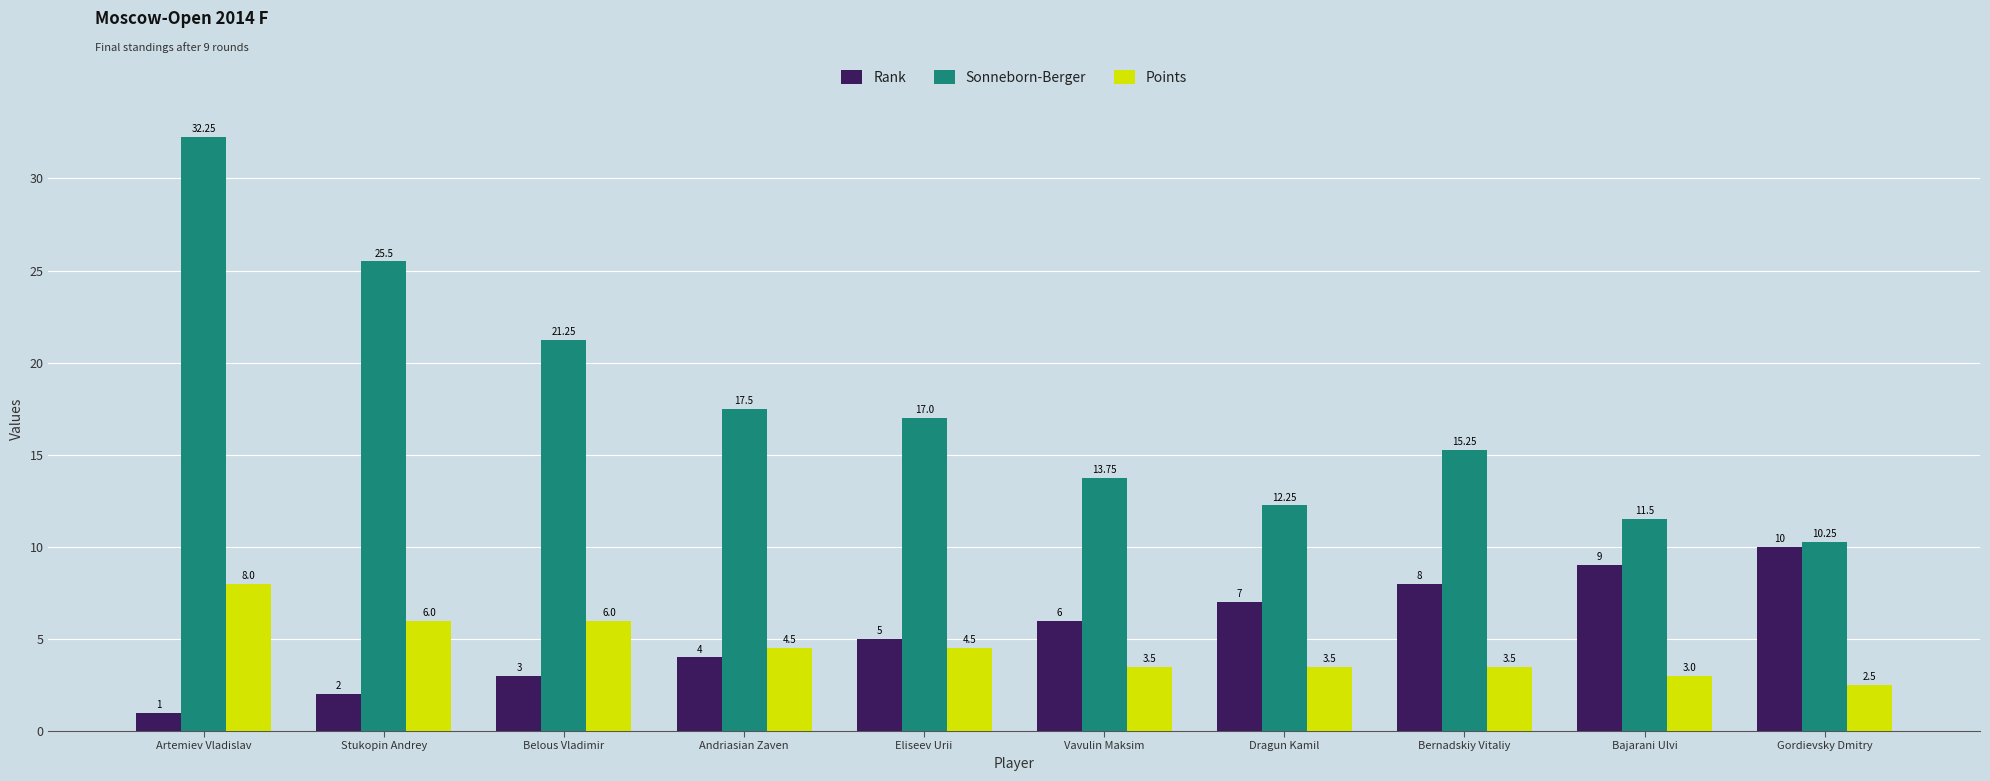

What position from the left is Andriasian Zaven?

4